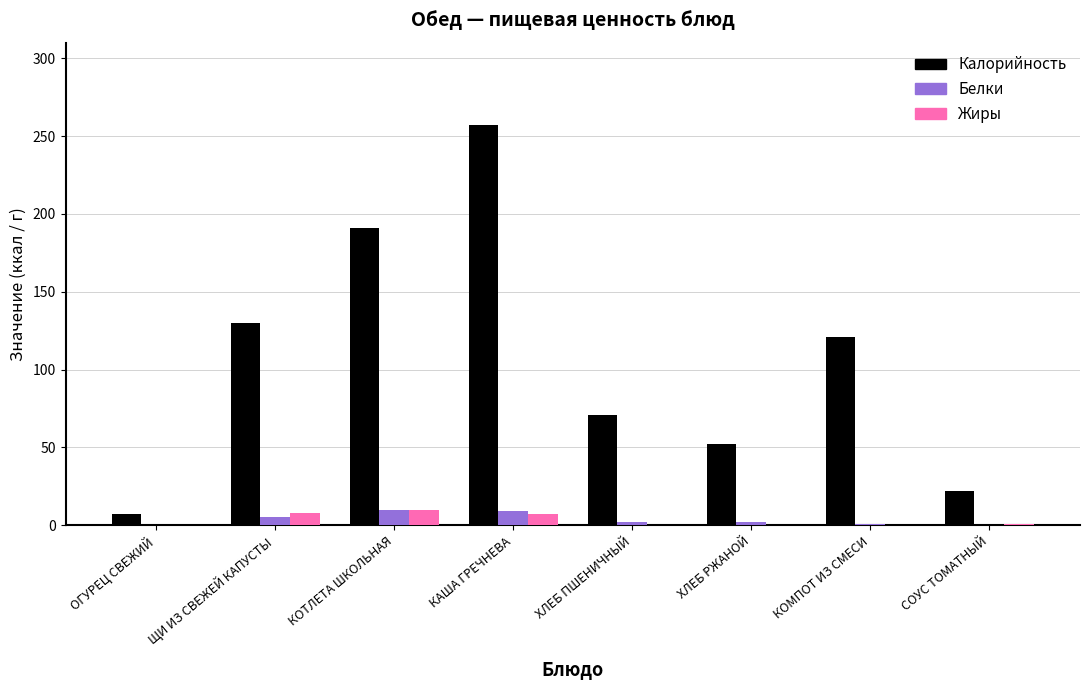

What is the approximate value of Белки at КОТЛЕТА ШКОЛЬНАЯ, to the nearest 5?

10